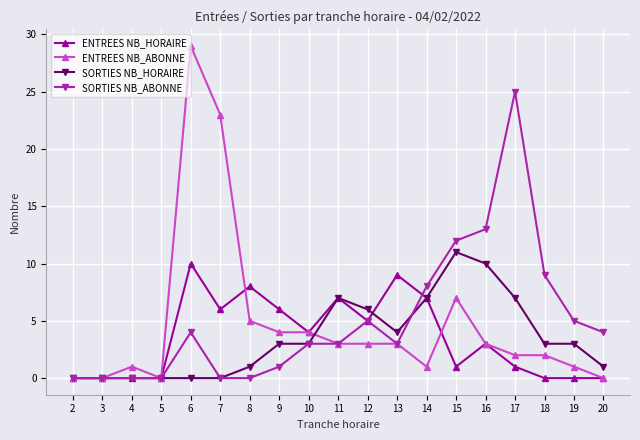

Which series has the largest range (max minus min)?

ENTREES NB_ABONNE